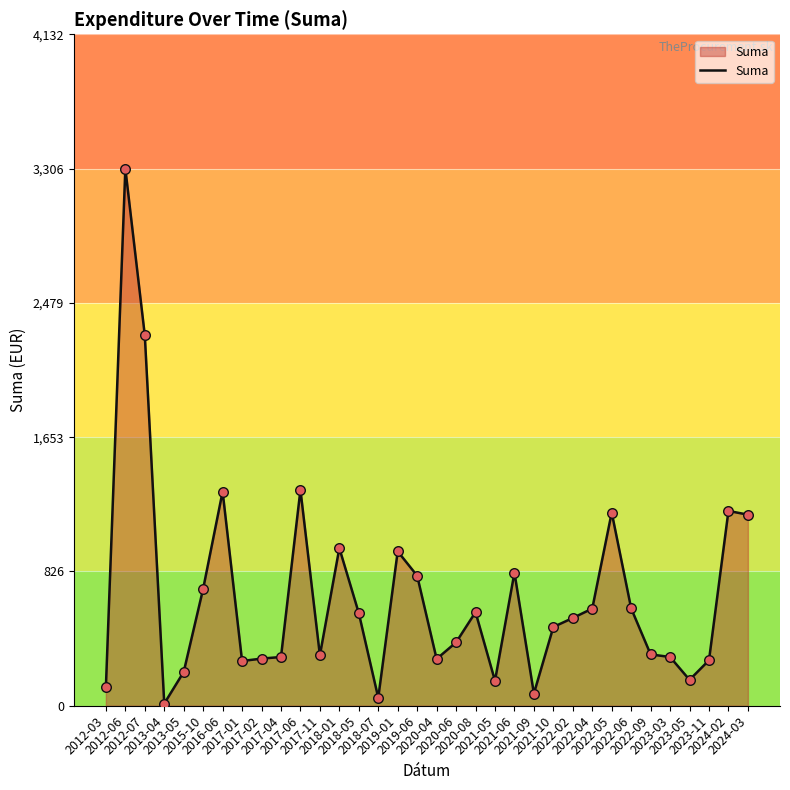

What is the change in value from 2019-06 to 2023-03?

-500.0